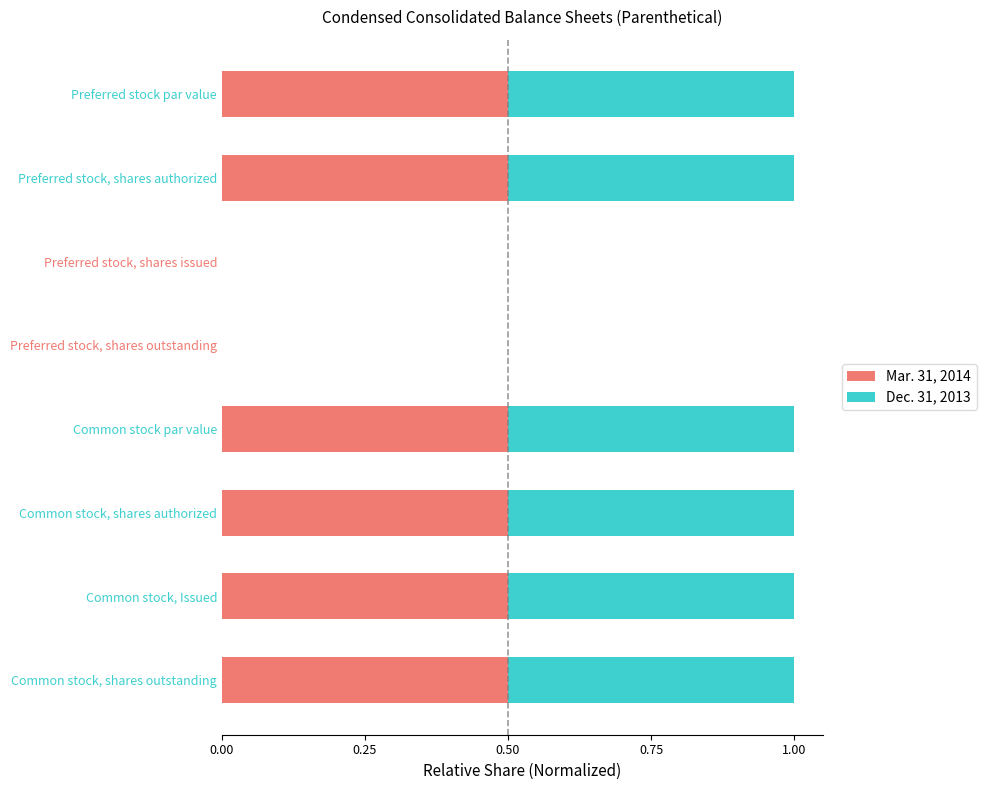

What is the maximum value for Mar. 31, 2014?

0.5